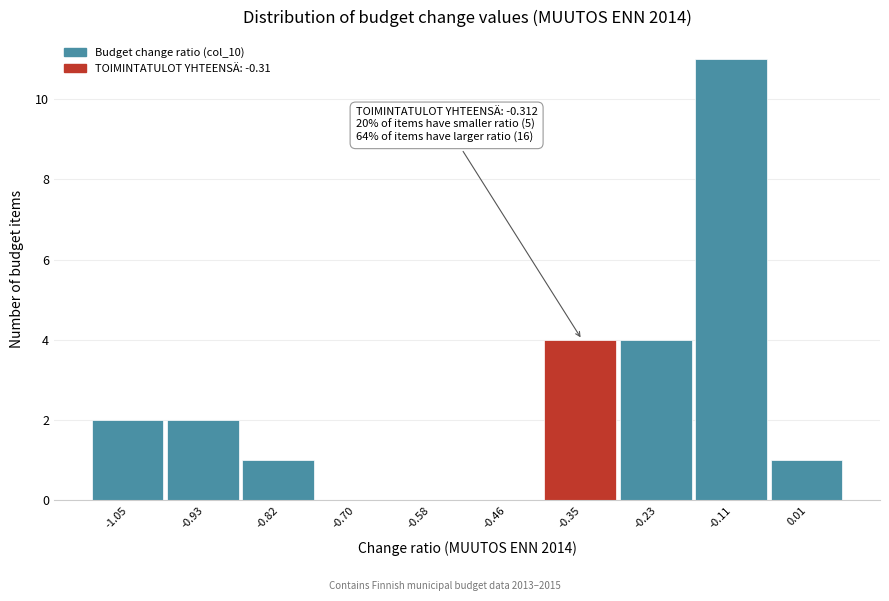

Reading left to right, transcribe all the data shown in this chart.

-1.05=2	-0.93=2	-0.82=1	-0.70=0	-0.58=0	-0.46=0	-0.35=4	-0.23=4	-0.11=11	0.01=1